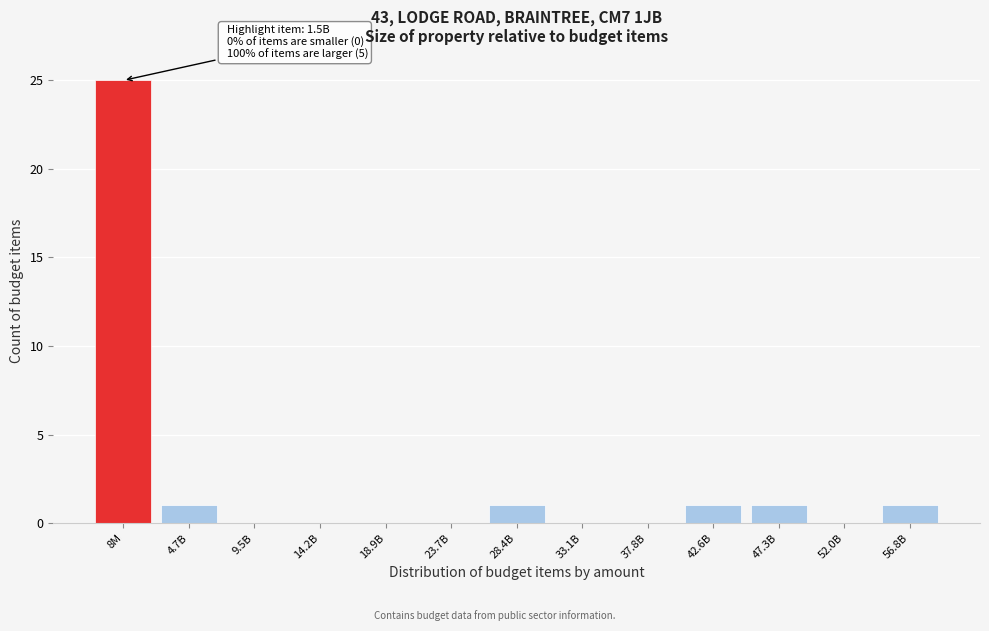

Reading left to right, what are all the values shown in this chart?

8M=25	4.7B=1	9.5B=0	14.2B=0	18.9B=0	23.7B=0	28.4B=1	33.1B=0	37.8B=0	42.6B=1	47.3B=1	52.0B=0	56.8B=1